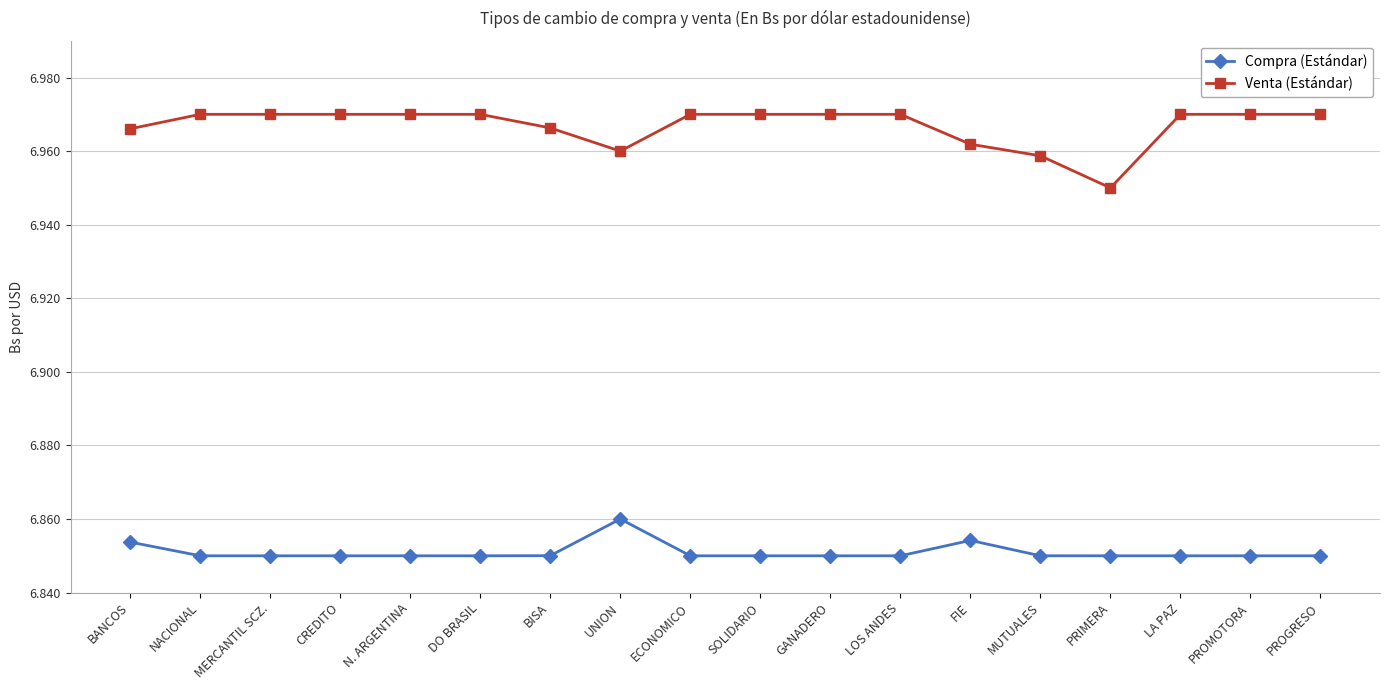

Is the value of Compra (Estándar) at FIE greater than the value of Venta (Estándar) at BANCOS?

No